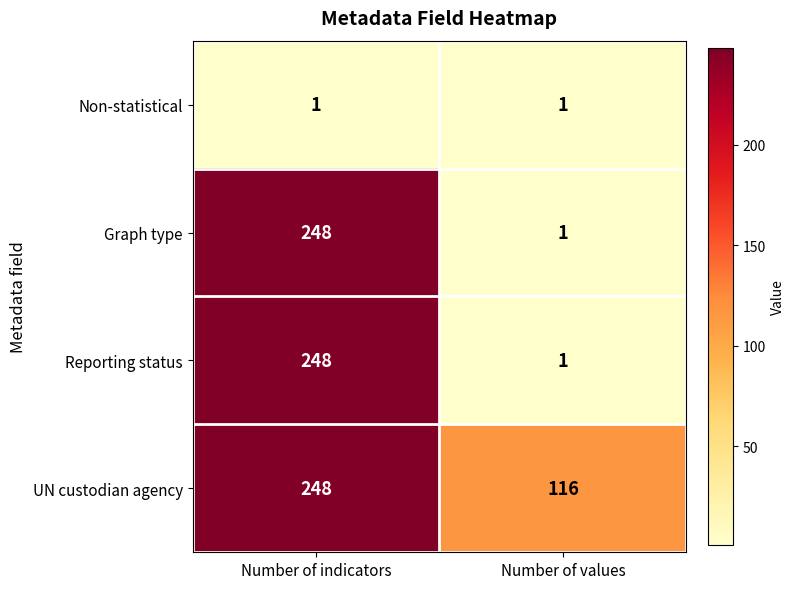

What value does the UN custodian agency series have at Number of values, to the nearest 50?

100